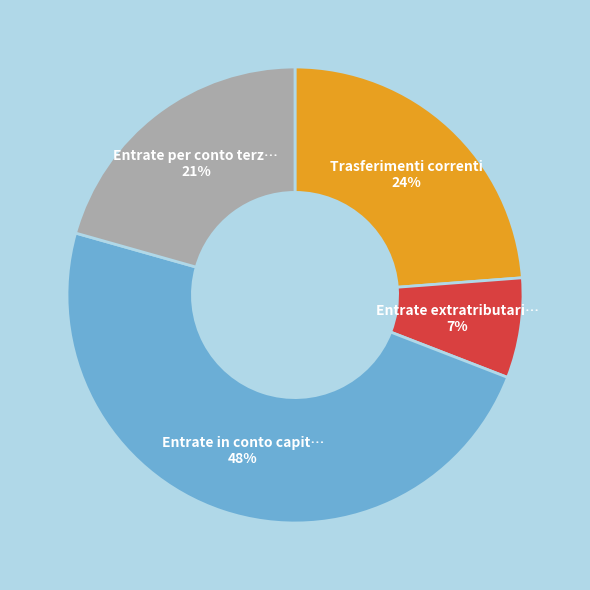

Is there a majority slice in this chart?

No